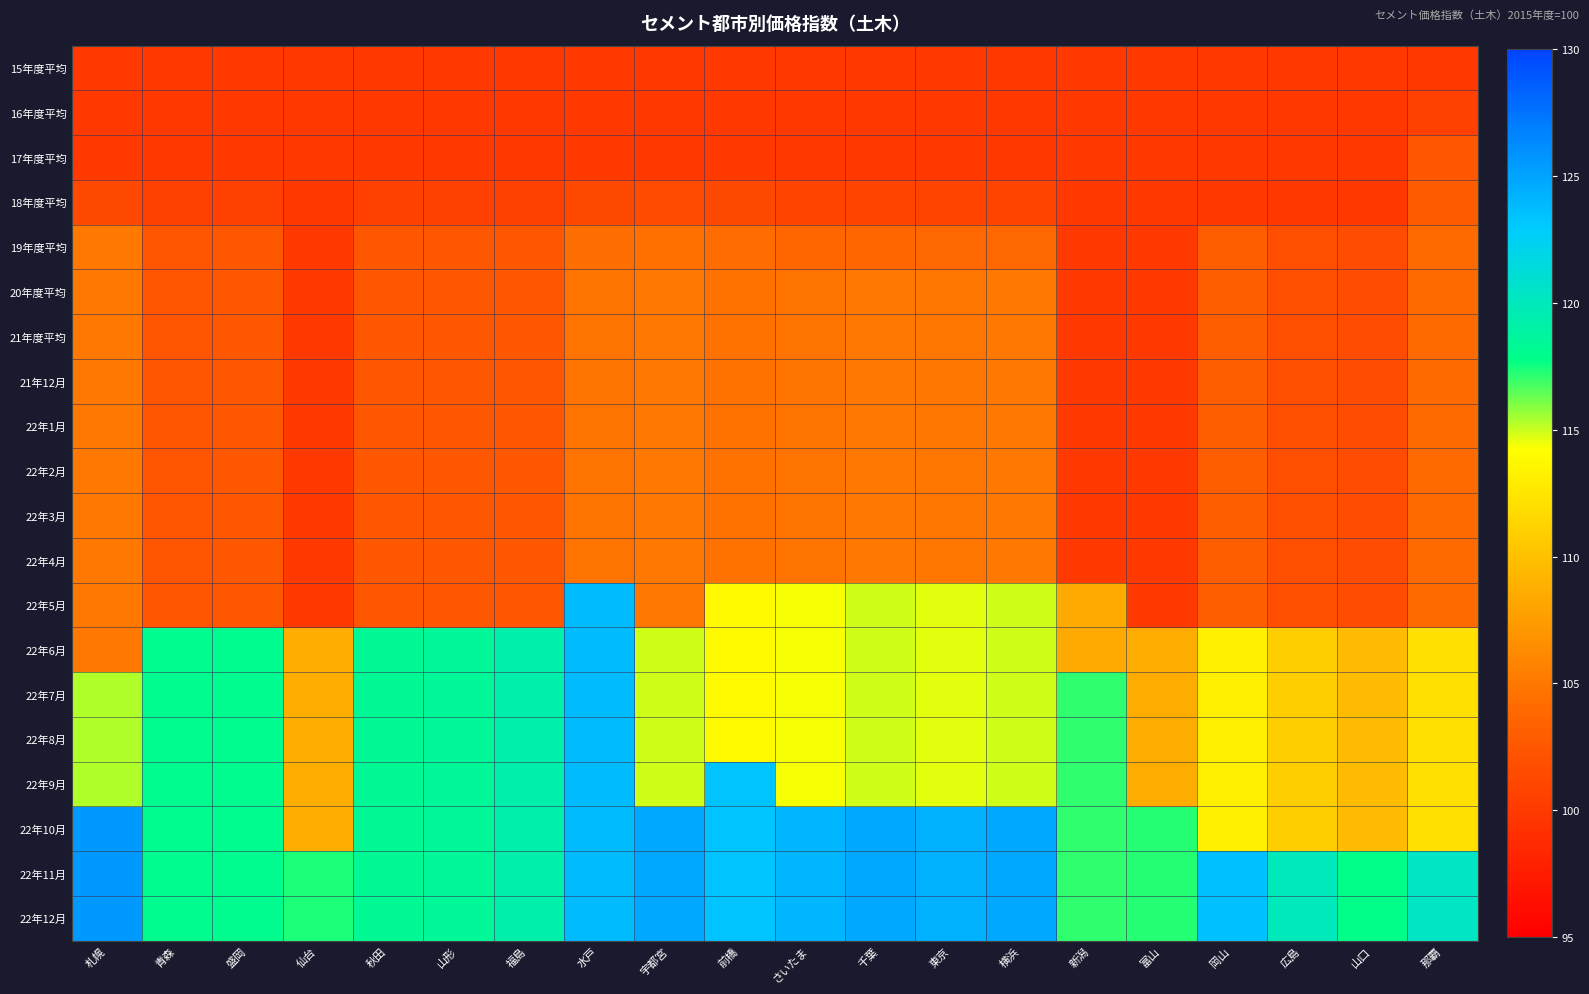

Rank the series at 広島 from highest to lowest value.

22年11月, 22年12月, 22年6月, 22年7月, 22年8月, 22年9月, 22年10月, 19年度平均, 20年度平均, 21年度平均, 21年12月, 22年1月, 22年2月, 22年3月, 22年4月, 22年5月, 15年度平均, 16年度平均, 17年度平均, 18年度平均